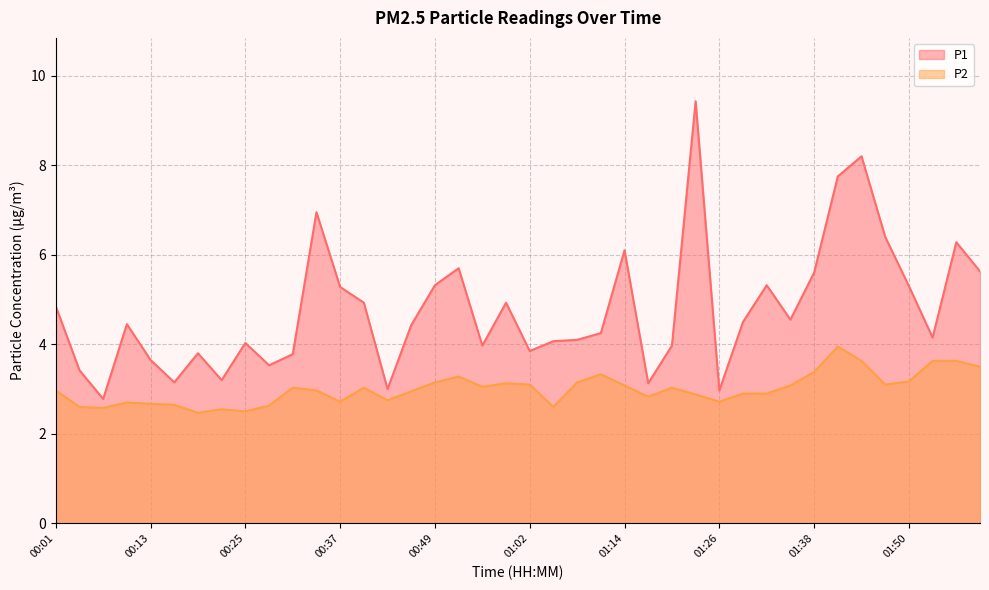

How many data points in P2 are above 3?

20